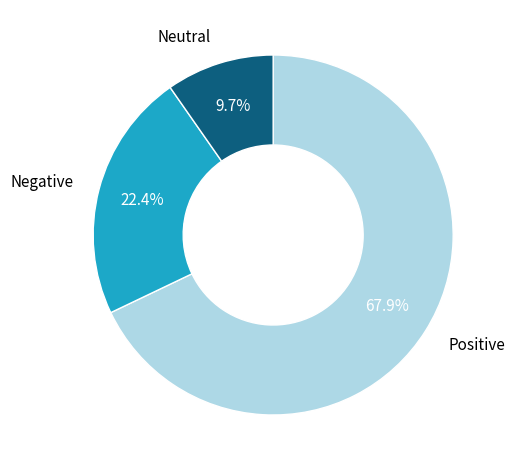

Does any single category account for the majority?

Yes